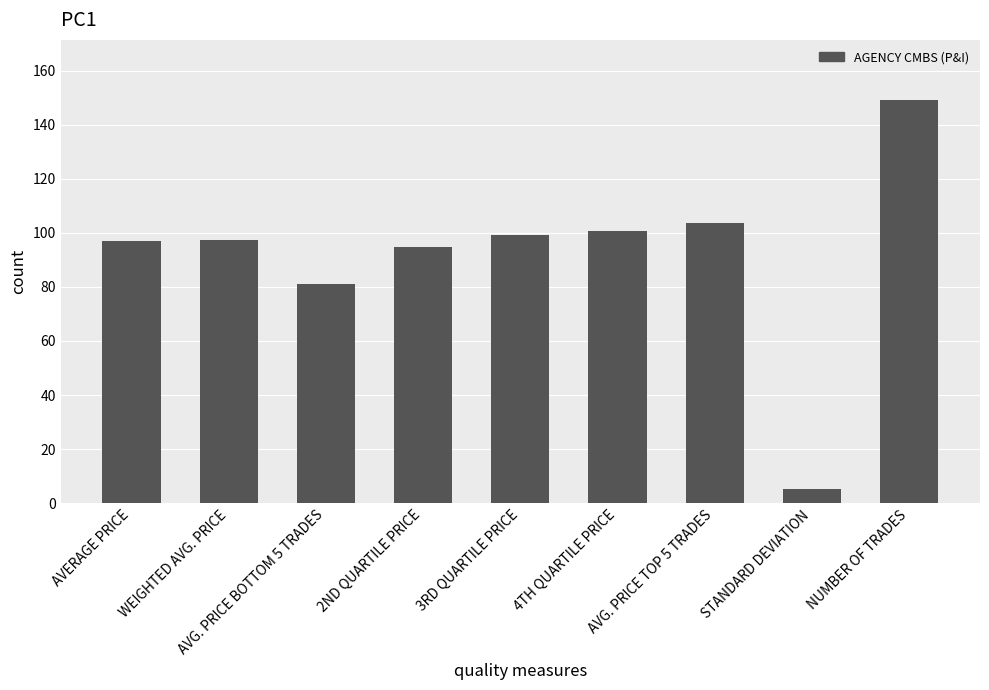

What value does the data have at 3RD QUARTILE PRICE?

99.2